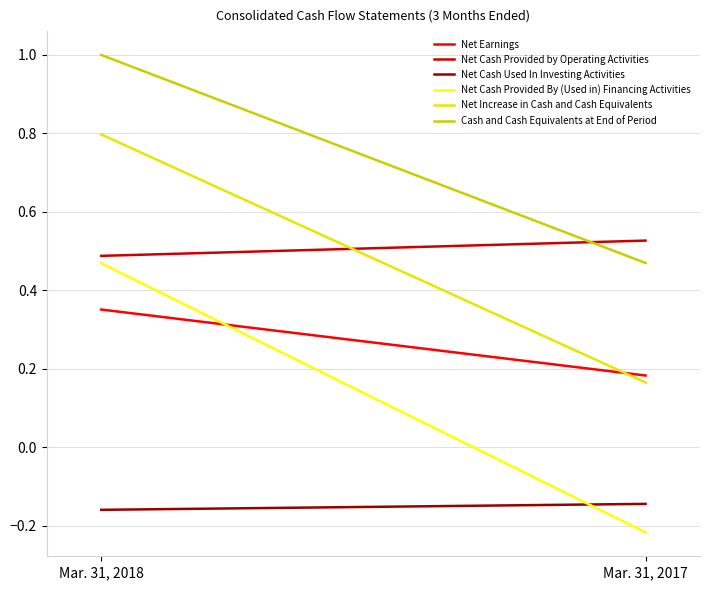

What is the average value of the Net Cash Used In Investing Activities series?

-0.2